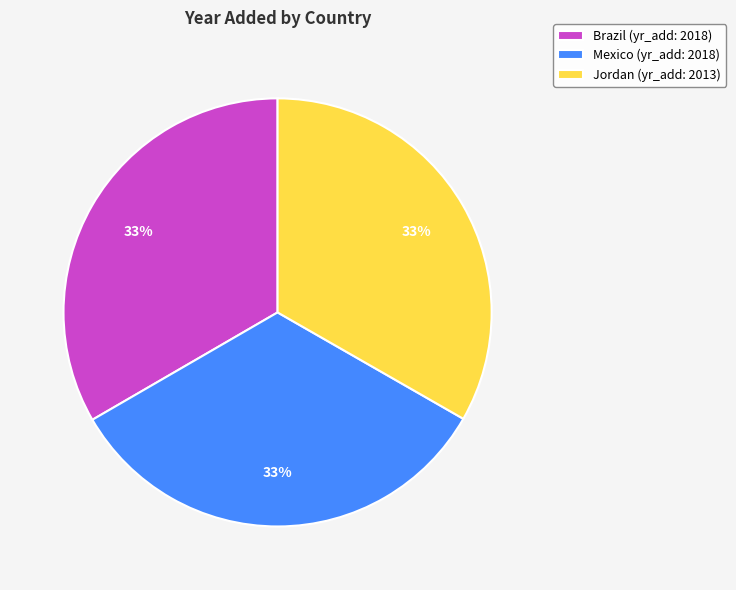

To the nearest percent, what is the combined percentage of Brazil and Mexico?

67%